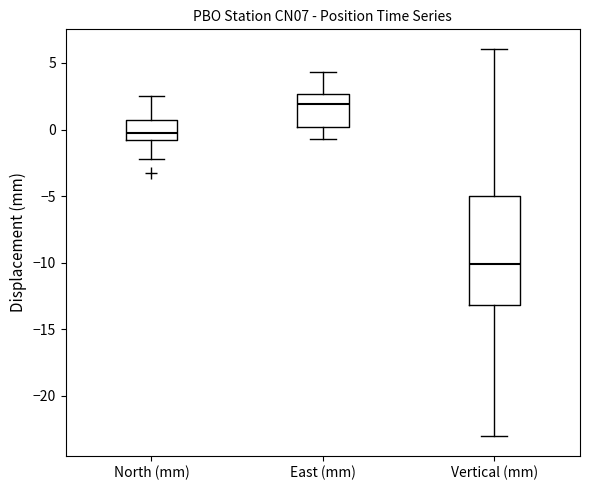

Where is the lower edge of the box for Vertical (mm) on the y-axis? The values are not printed on the chart, so give them approximately, as read against the axis.

-13.0